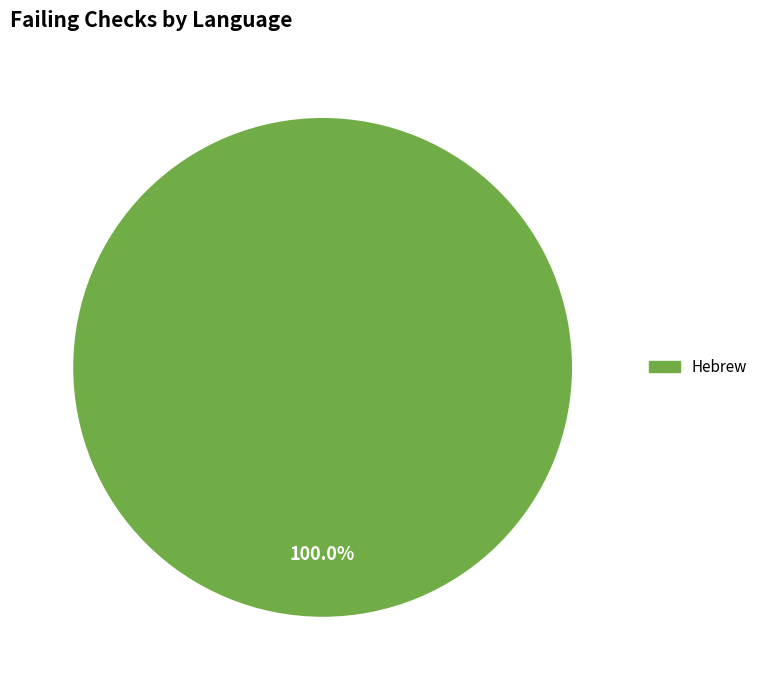

Rank the categories by value from lowest to highest.

Hebrew